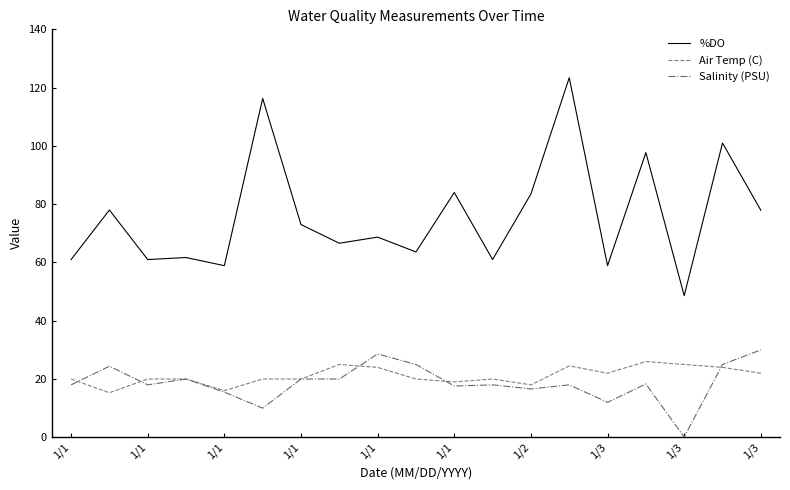

Rank the series by their maximum value, from highest to lowest.

%DO, Salinity (PSU), Air Temp (C)